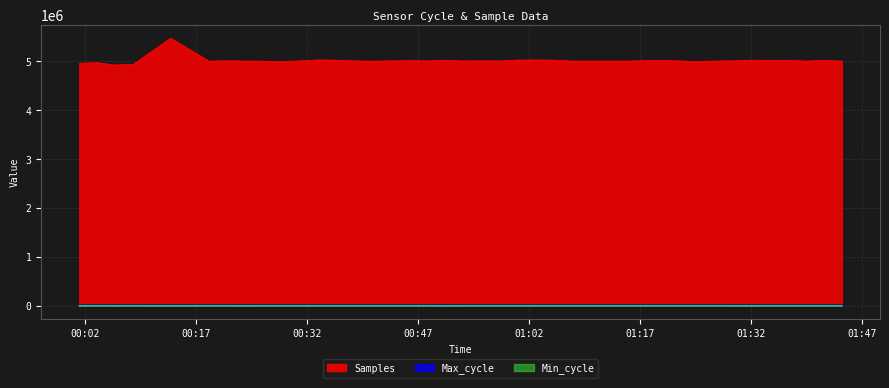

True or false: Samples and Min_cycle intersect in this chart.

False